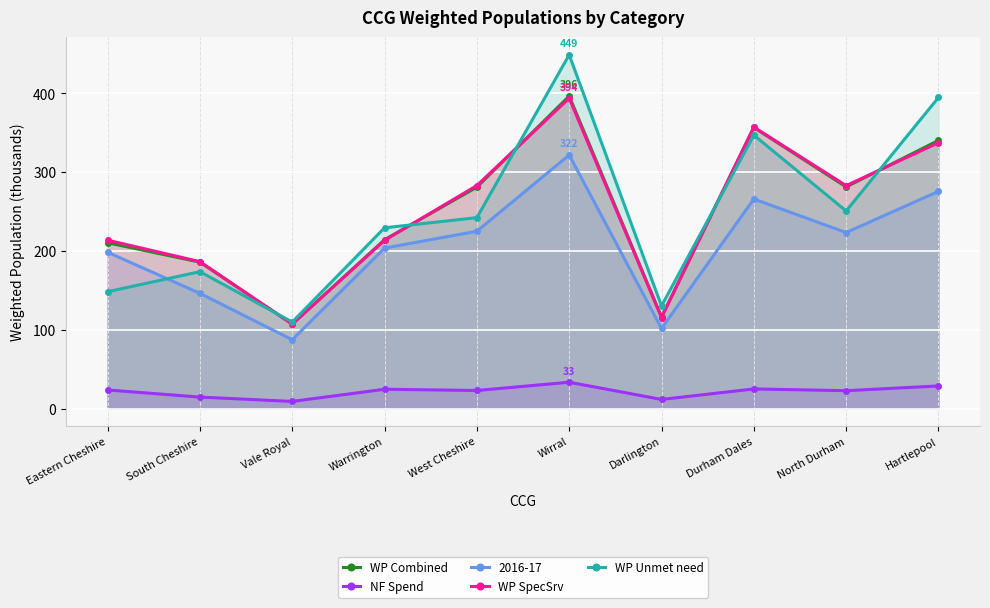

Between Durham Dales and Vale Royal, which is larger?

Durham Dales